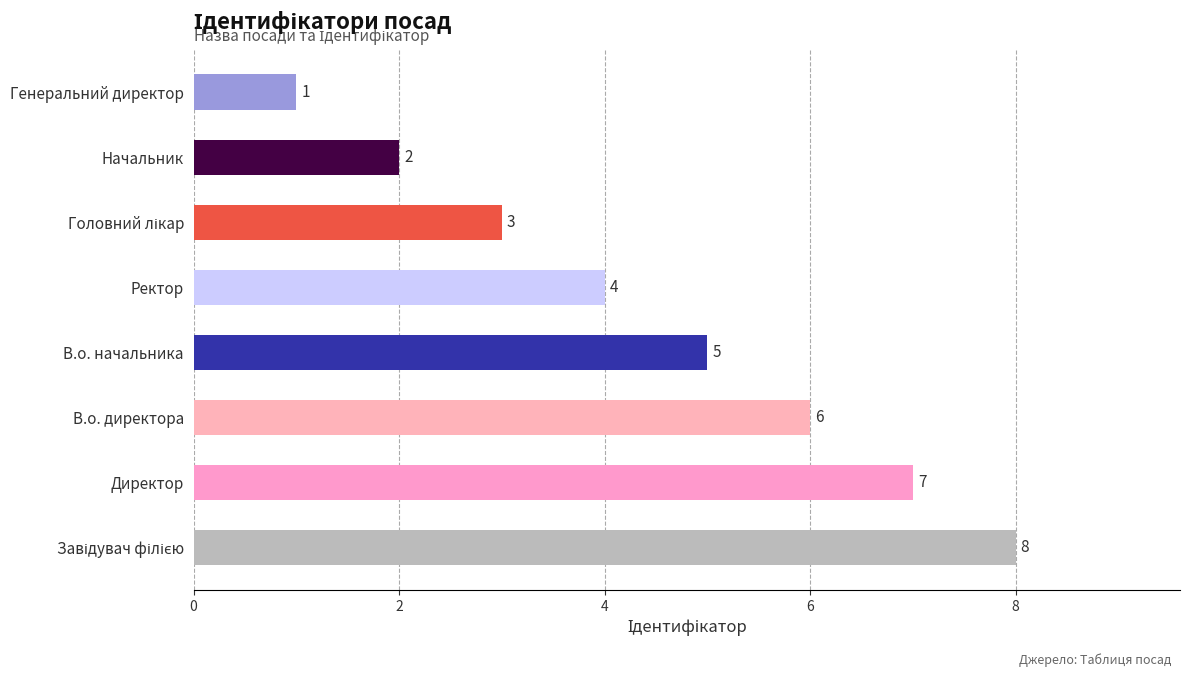

What is the difference between the second highest and second lowest values?

5